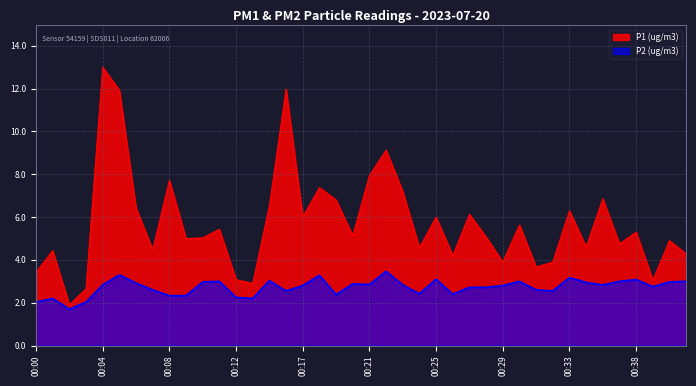

What are all the series names shown in the legend?

P1 (ug/m3), P2 (ug/m3)